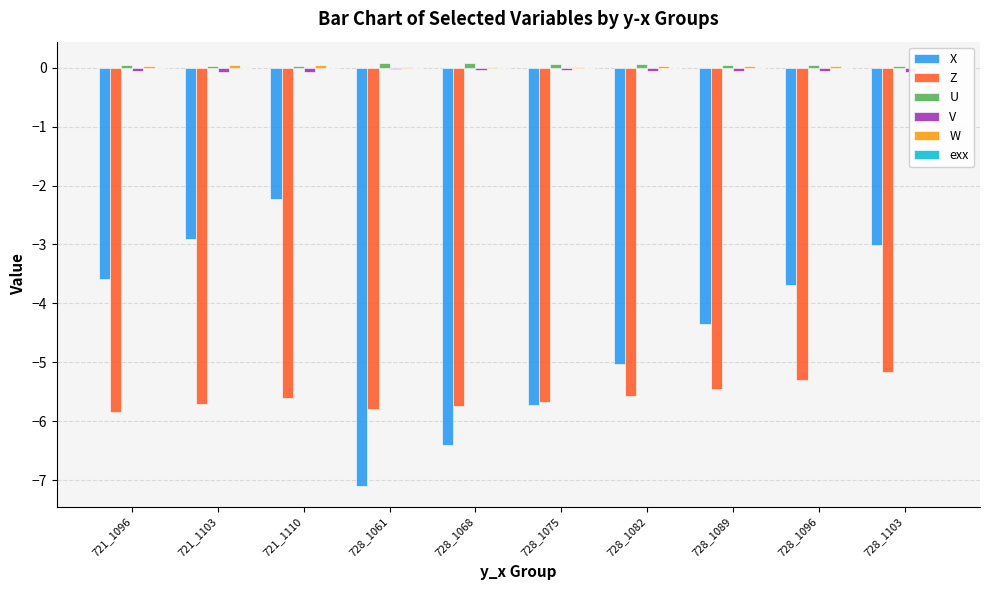

What is the sum of all U values?

0.5